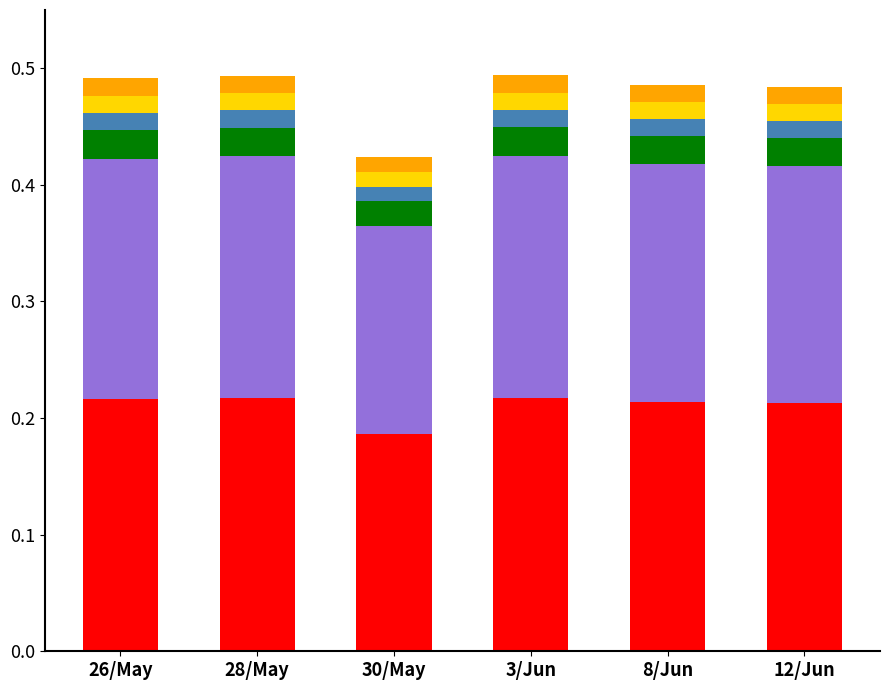

What is the total value across all series at 8/Jun?

0.5